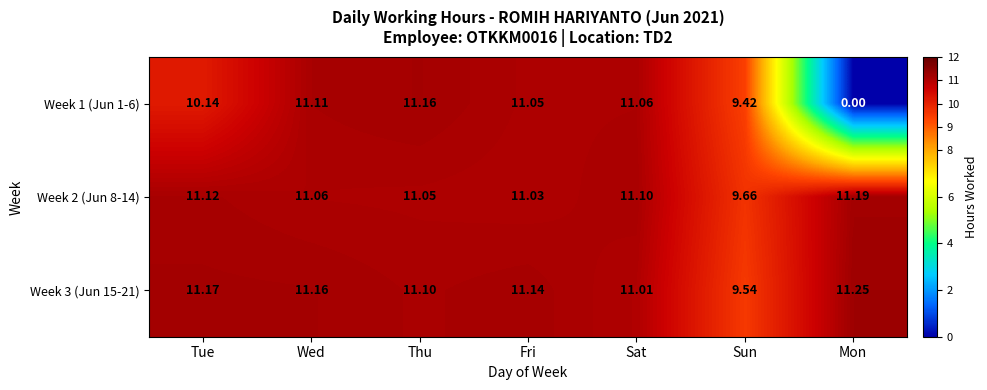

Rank the series at Wed from lowest to highest value.

Week 2 (Jun 8-14), Week 1 (Jun 1-6), Week 3 (Jun 15-21)